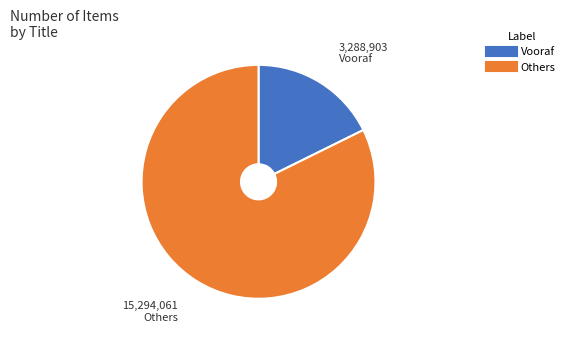

Does any single category account for the majority?

Yes